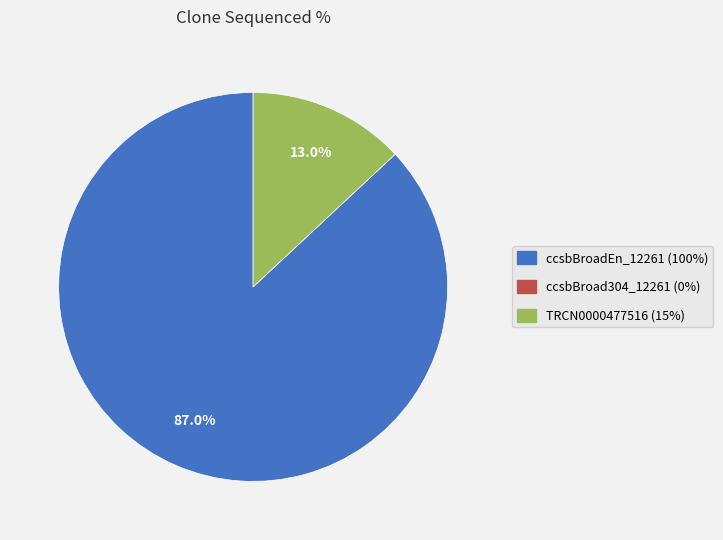

How many slices are in this pie chart?

2